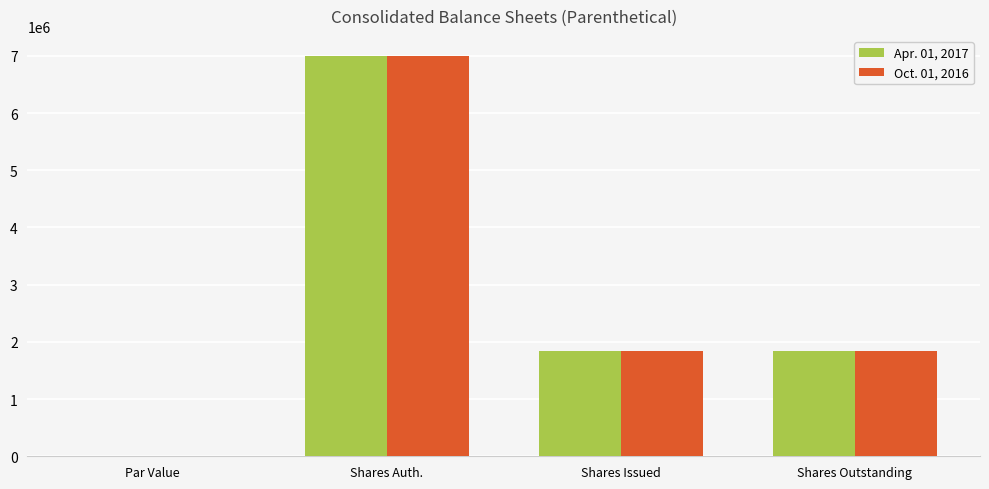

Reading left to right, list all the values displayed in this chart.

Apr. 01, 2017: Par Value=0.1	Shares Auth.=7000000.0	Shares Issued=1839877.0	Shares Outstanding=1839877.0
Oct. 01, 2016: Par Value=0.1	Shares Auth.=7000000.0	Shares Issued=1839877.0	Shares Outstanding=1839877.0